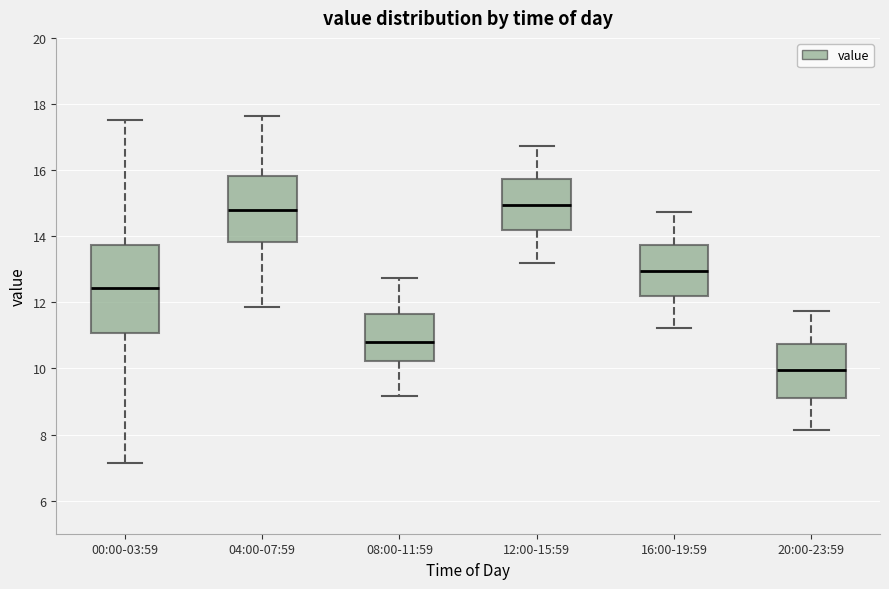

Reading left to right, transcribe this box plot: for each box, give where its median line is, the range the box spans, and where its two whiskers end, as read against the y-axis. The values are not printed on the chart, so give them approximately, as read against the axis.

00:00-03:59: median 12.4, box 11.0 to 13.8, whiskers 7.2 to 17.6
04:00-07:59: median 14.8, box 13.8 to 15.8, whiskers 11.8 to 17.6
08:00-11:59: median 10.8, box 10.2 to 11.6, whiskers 9.2 to 12.8
12:00-15:59: median 15.0, box 14.2 to 15.8, whiskers 13.2 to 16.8
16:00-19:59: median 13.0, box 12.2 to 13.8, whiskers 11.2 to 14.8
20:00-23:59: median 10.0, box 9.2 to 10.8, whiskers 8.2 to 11.8